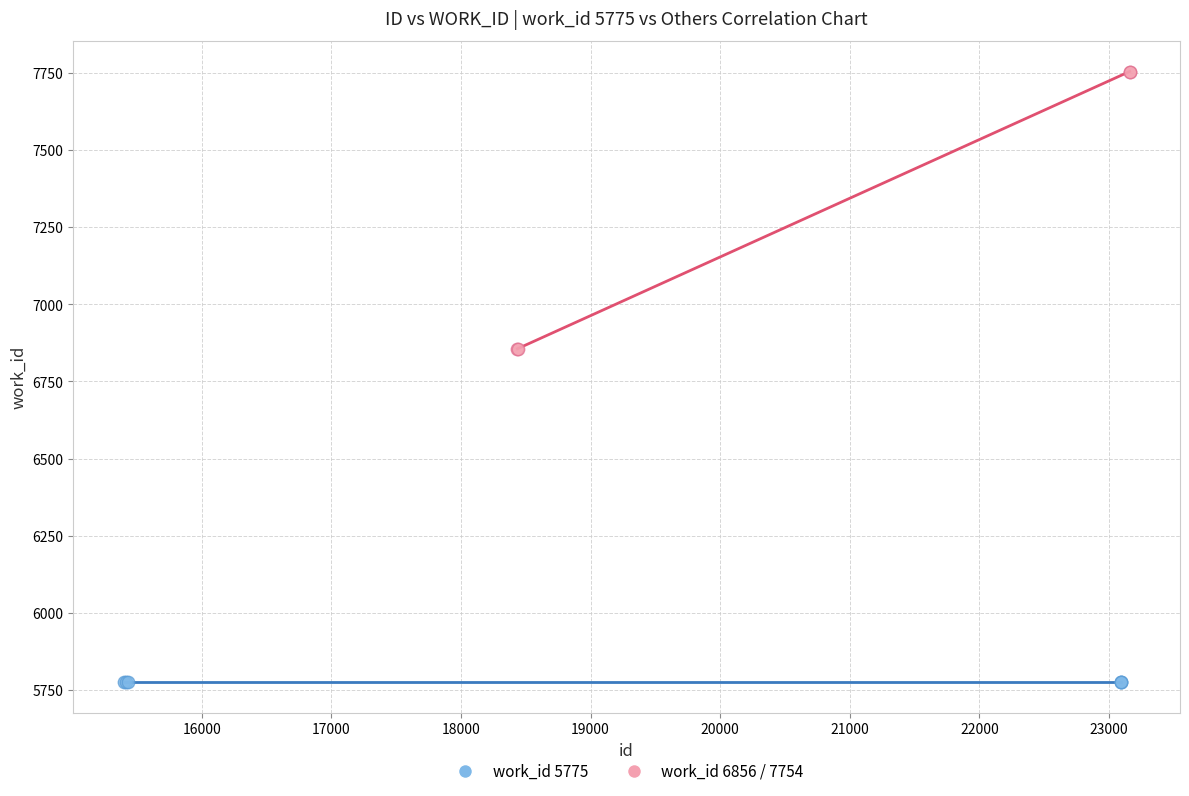

Which series reaches the maximum Y coordinate?

work_id 6856 / 7754